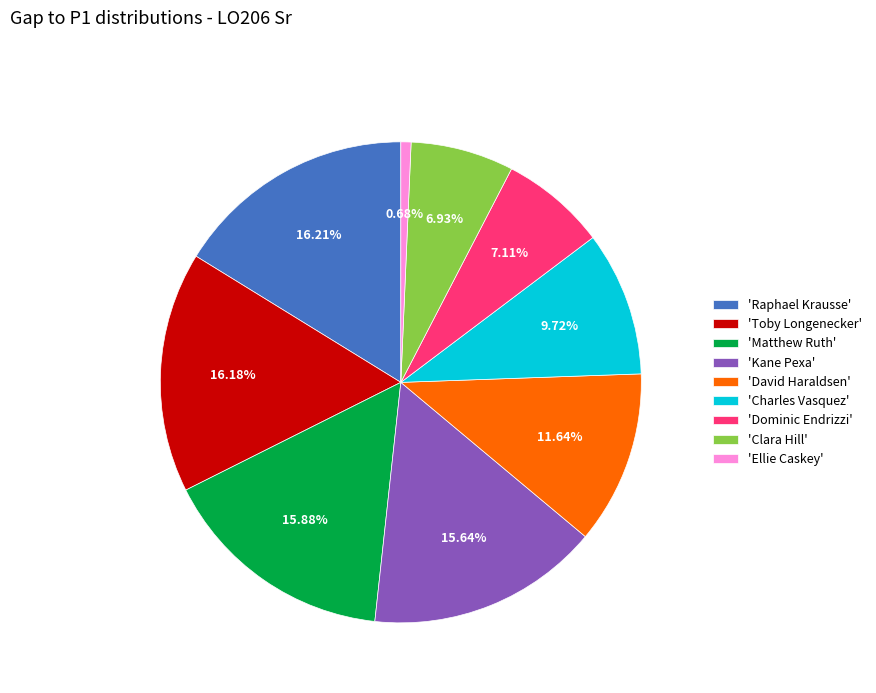

Which has a higher value, 'Clara Hill' or 'David Haraldsen'?

'David Haraldsen'